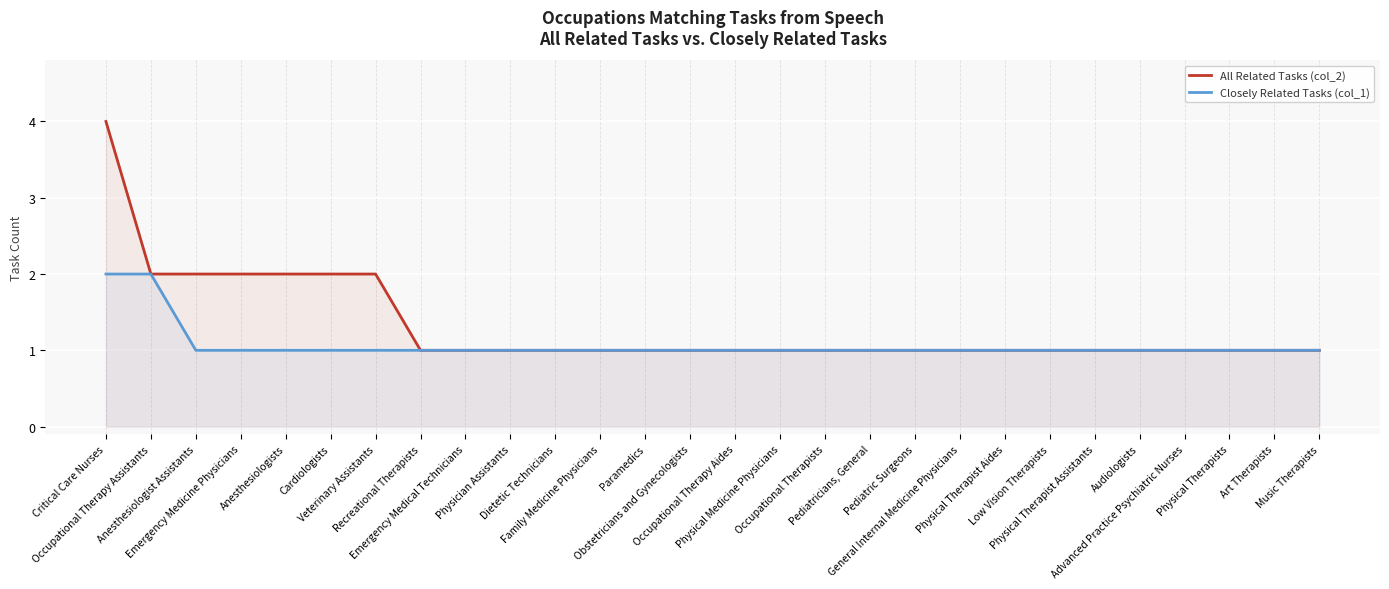

True or false: Closely Related Tasks (col_1) has more than 2 interior local peaks.

False